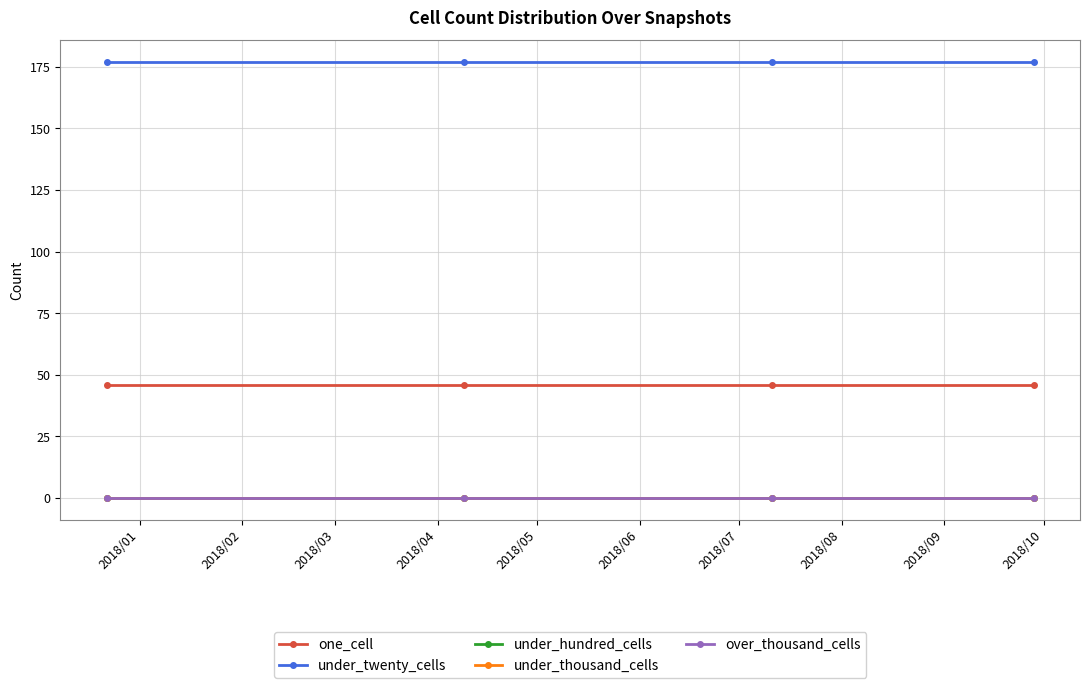

What is the value of the under_twenty_cells point at the 1st from the left?

177